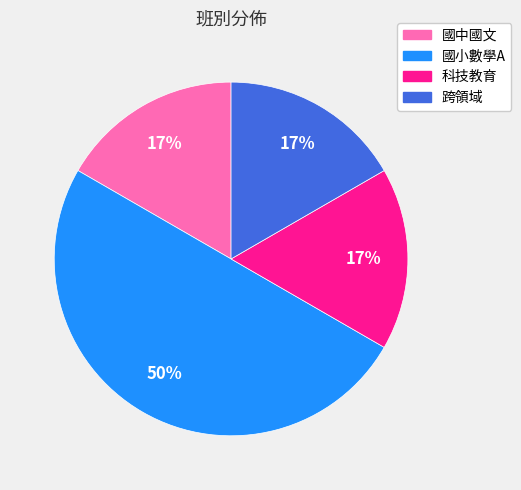

Which has a higher value, 國小數學A or 國中國文?

國小數學A